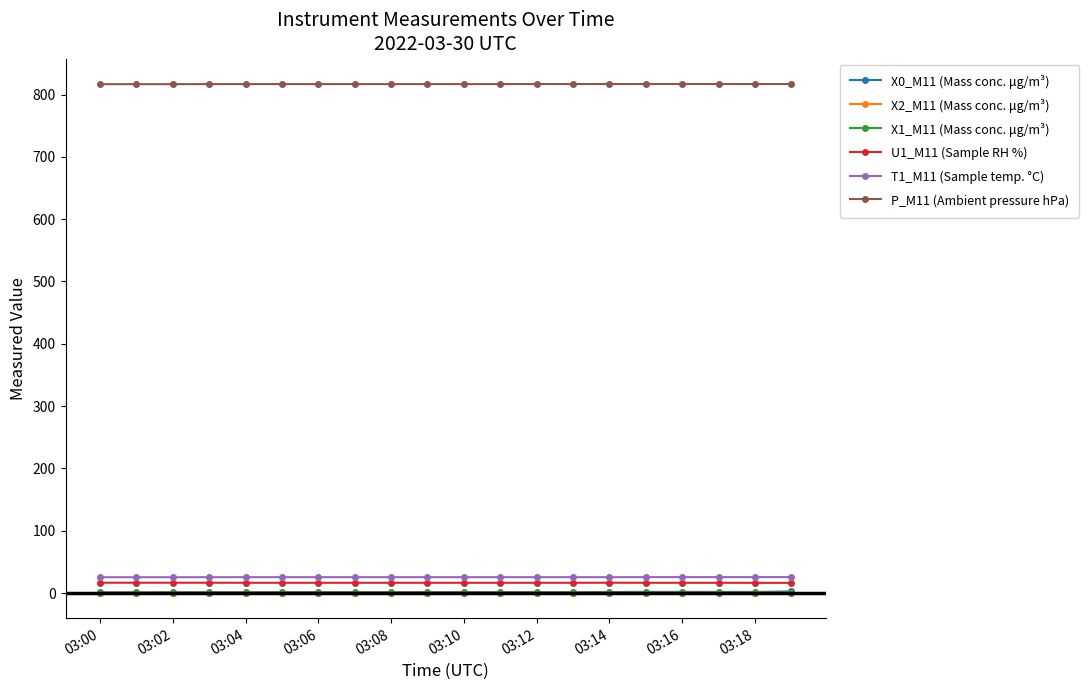

How many lines are shown in the chart?

6